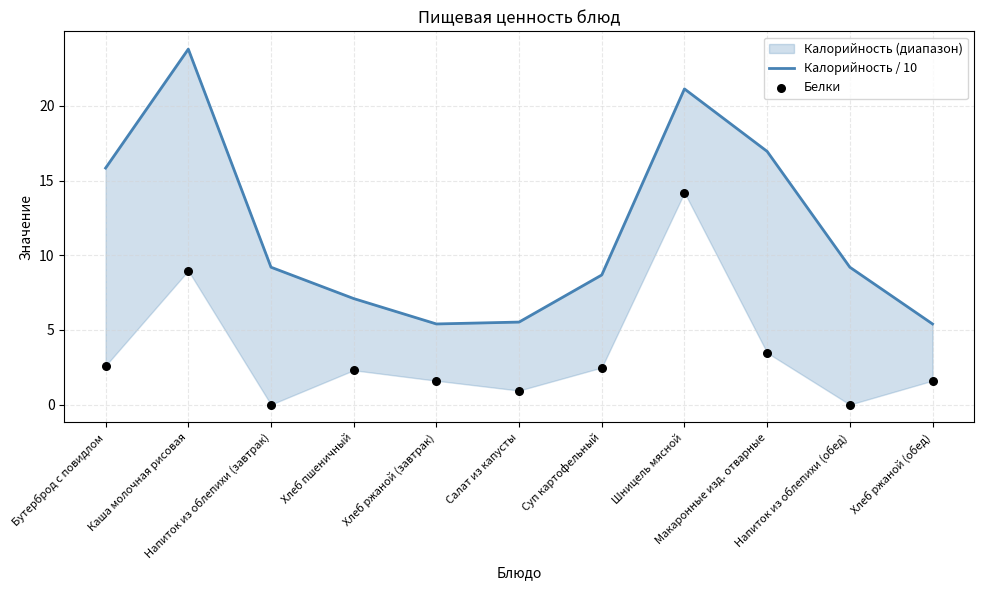

At how many categories does at least one series exceed 11?

4